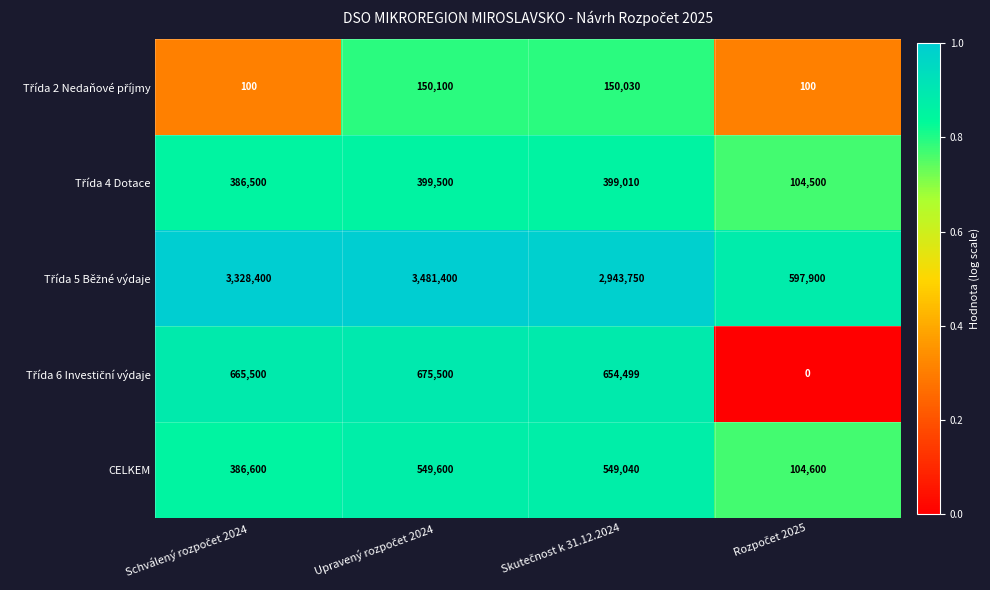

At how many categories does at least one series exceed 12686?

4